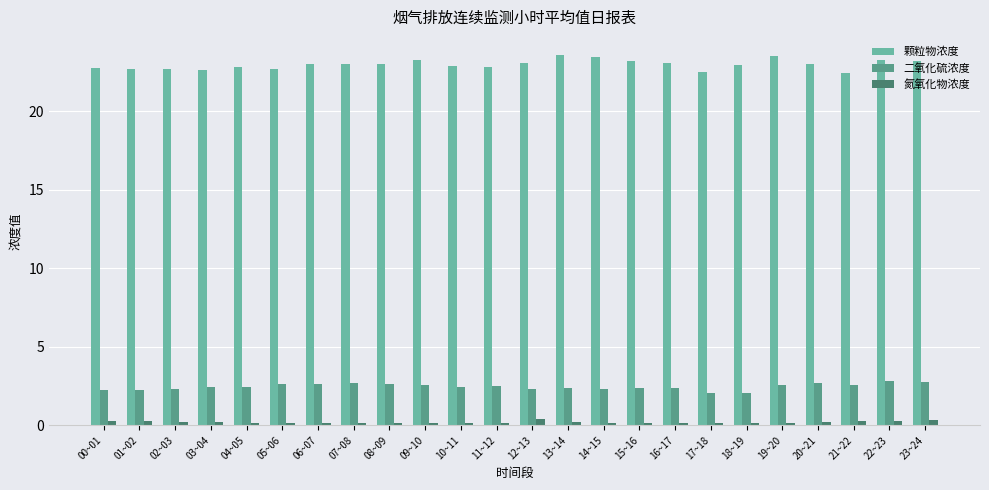

What is the difference between the second highest and minimum values in the 氮氧化物浓度 series?

0.2